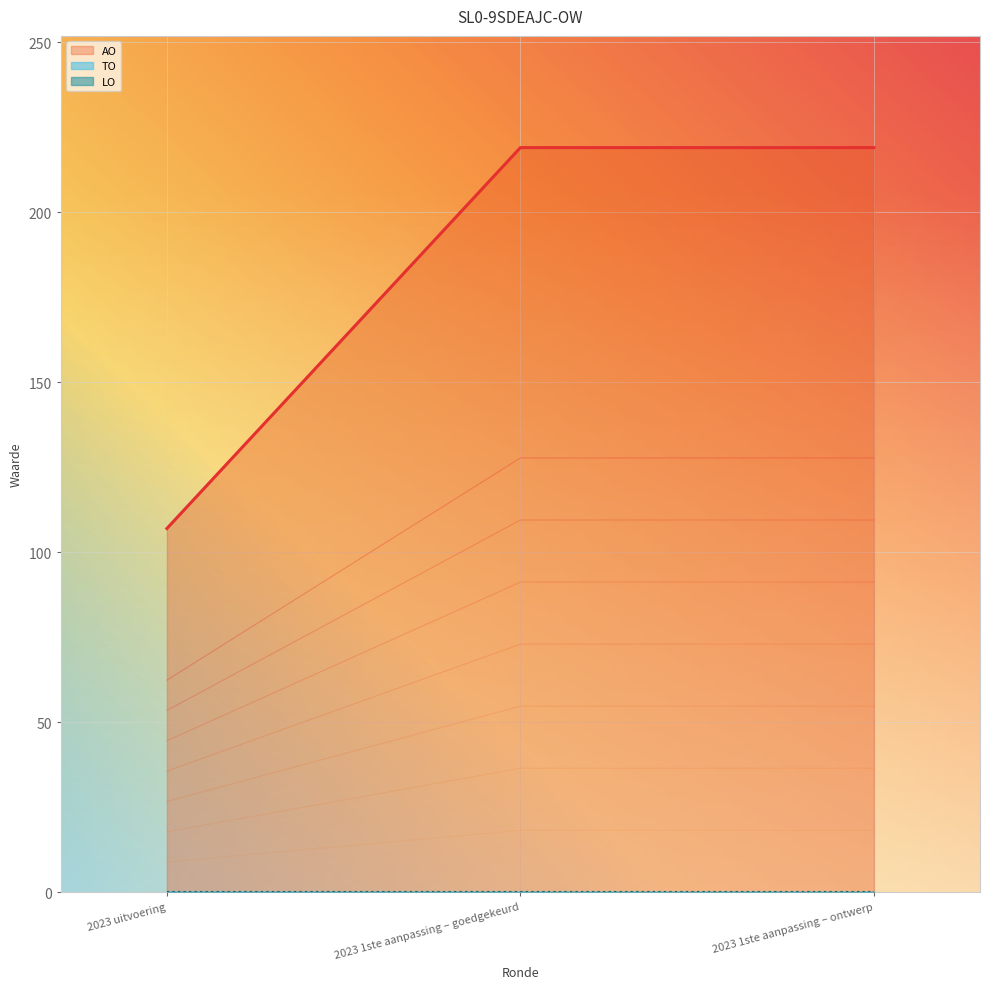

The value of AO at 2023 uitvoering is 192. True or false?

False